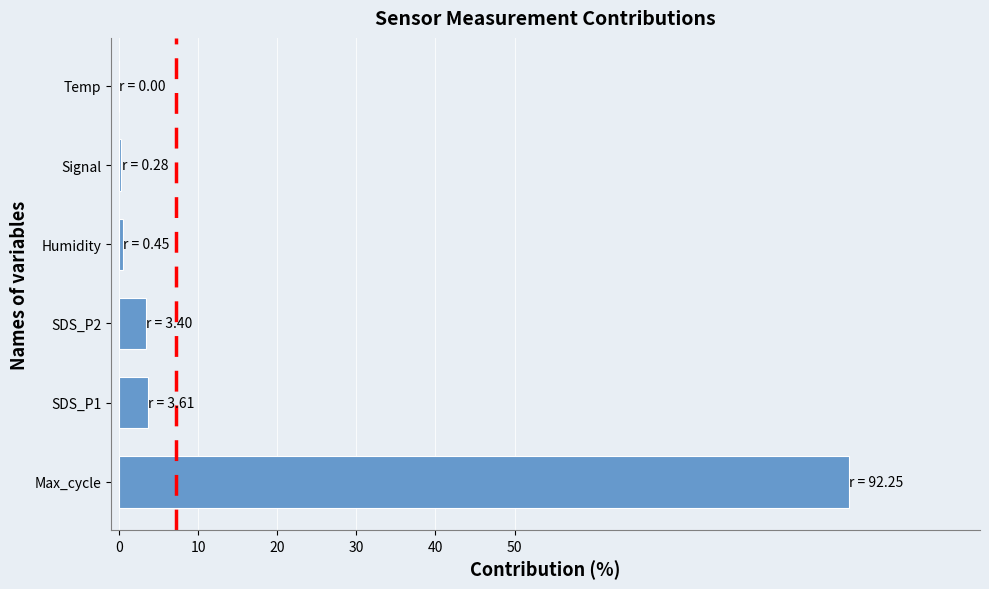

What is the average value?

16.7